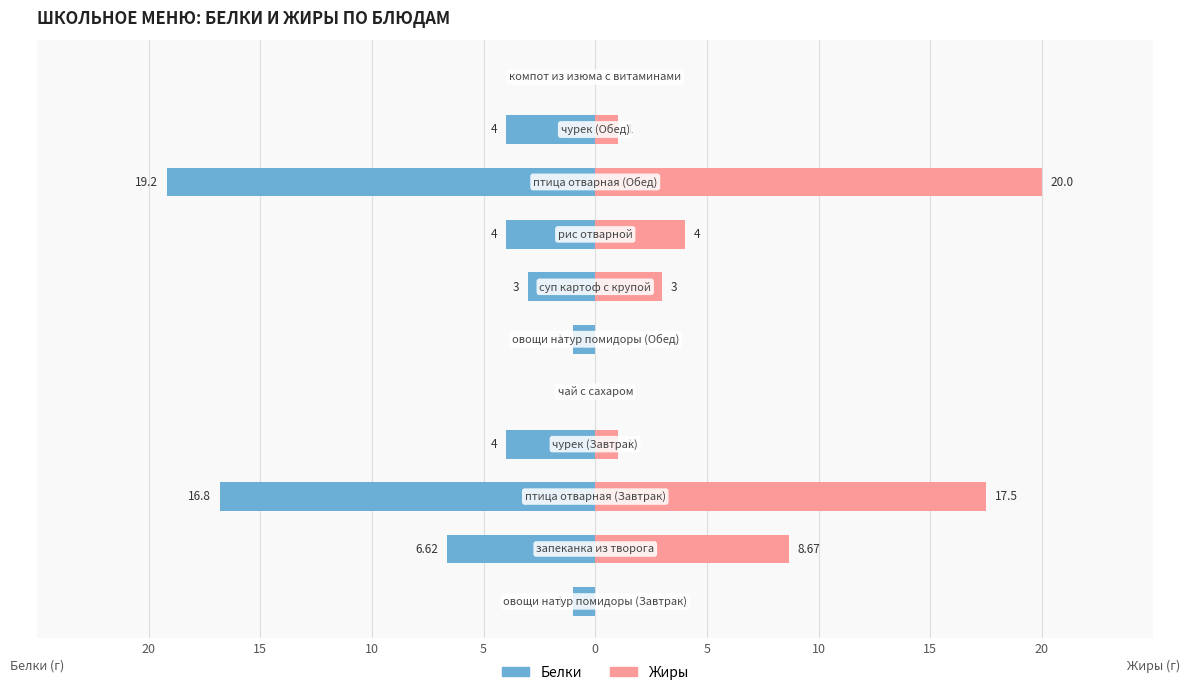

Reading right to left, list all the values displayed in this chart.

Белки: 0.0	-4.0	-19.2	-4.0	-3.0	-1.0	0.0	-4.0	-16.8	-6.6	-1.0
Жиры: 0.0	1.0	20.0	4.0	3.0	0.0	0.0	1.0	17.5	8.7	0.0